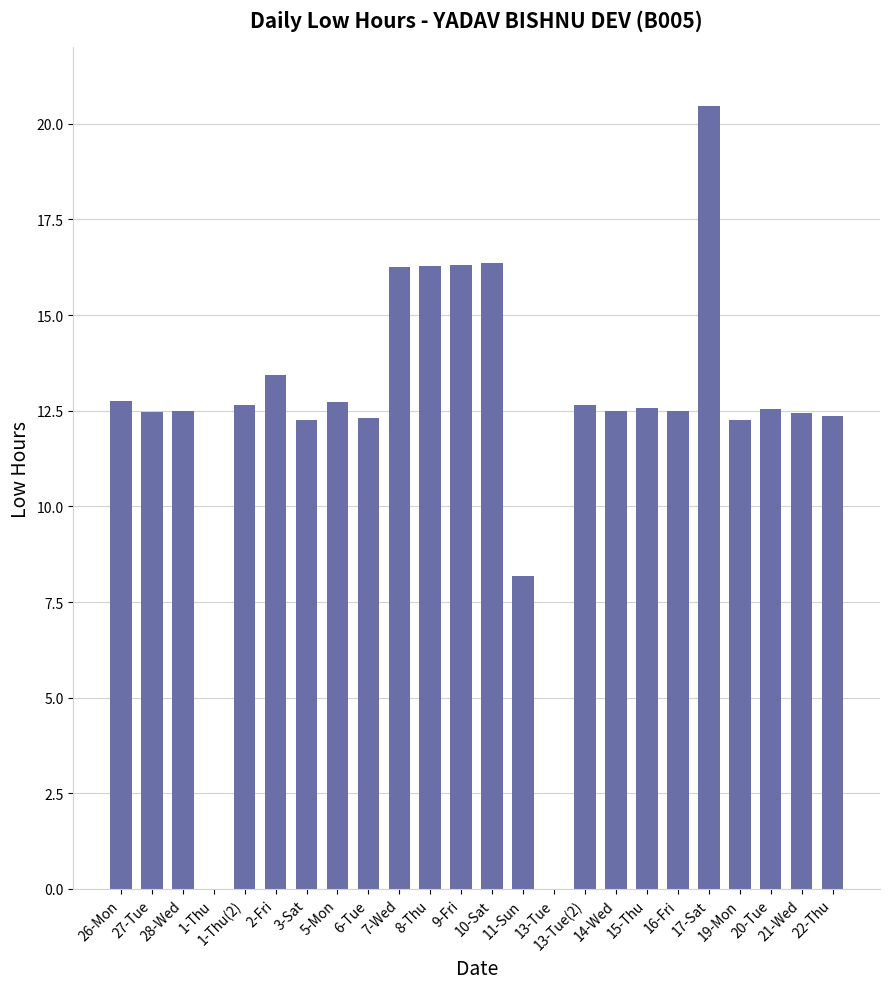

The value at 13-Tue is 10.1. True or false?

False